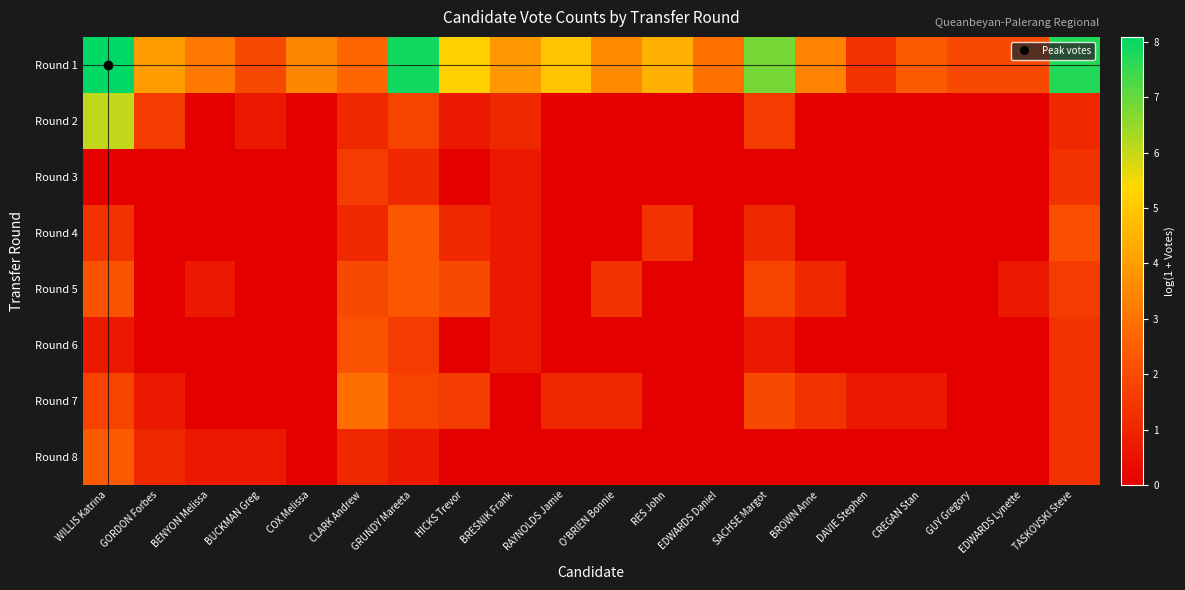

Which series has the widest spread of values?

Round 1